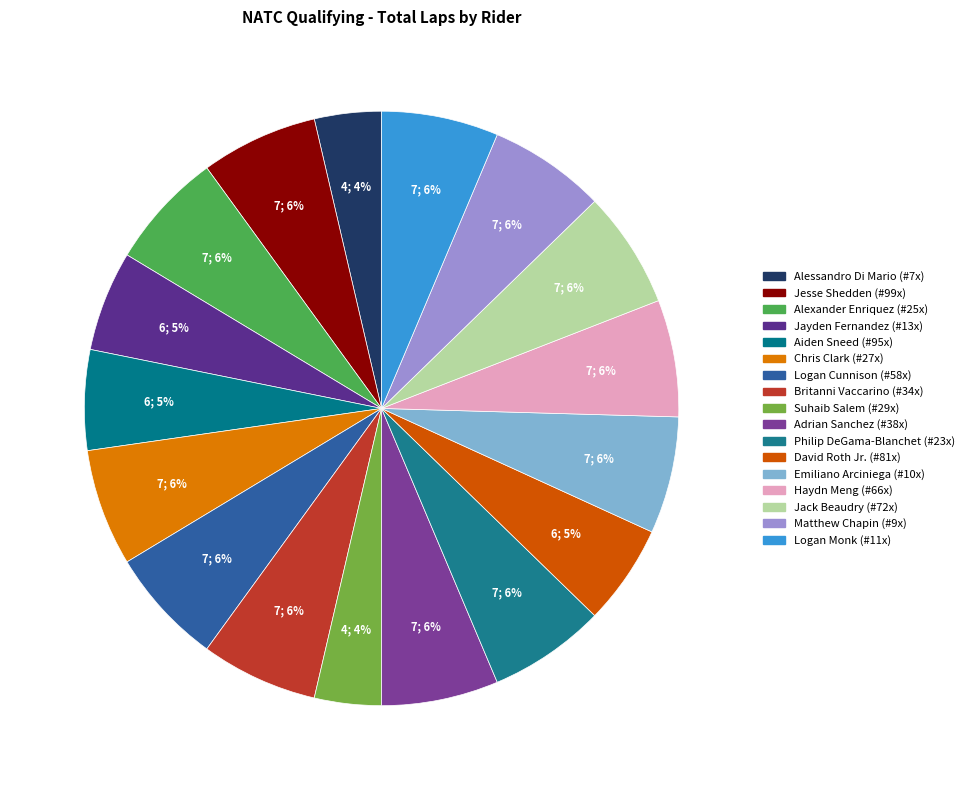

How many segments does this pie chart have?

17